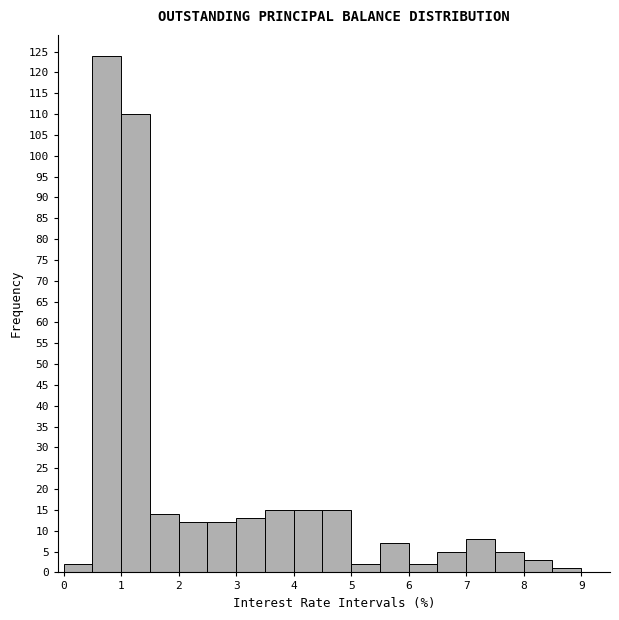

Reading left to right, list every bar in this chart as the range it spans on the x-axis followed by its height. The values are not printed on the chart, so give them approximately, as read against the axis.

0.0 to 0.5: 2
0.5 to 1.0: 124
1.0 to 1.5: 110
1.5 to 2.0: 14
2.0 to 2.5: 12
2.5 to 3.0: 12
3.0 to 3.5: 13
3.5 to 4.0: 15
4.0 to 4.5: 15
4.5 to 5.0: 15
5.0 to 5.5: 2
5.5 to 6.0: 7
6.0 to 6.5: 2
6.5 to 7.0: 5
7.0 to 7.5: 8
7.5 to 8.0: 5
8.0 to 8.5: 3
8.5 to 9.0: 1